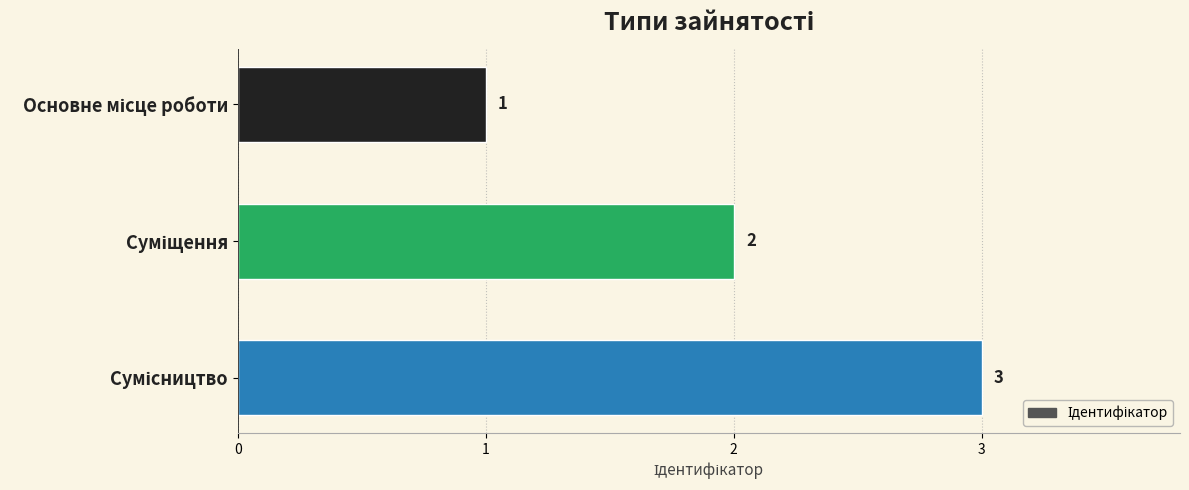

How many values are between 1 and 3?

3